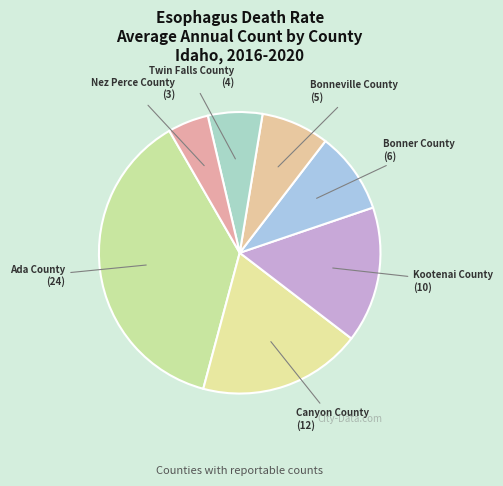

Do Ada County and Twin Falls County together represent more than half of the pie?

No